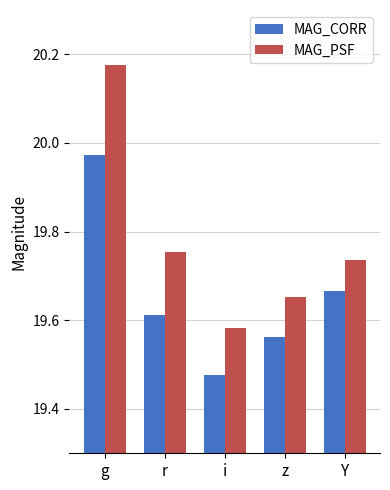

Is the value of MAG_PSF at z greater than the value of MAG_CORR at r?

Yes